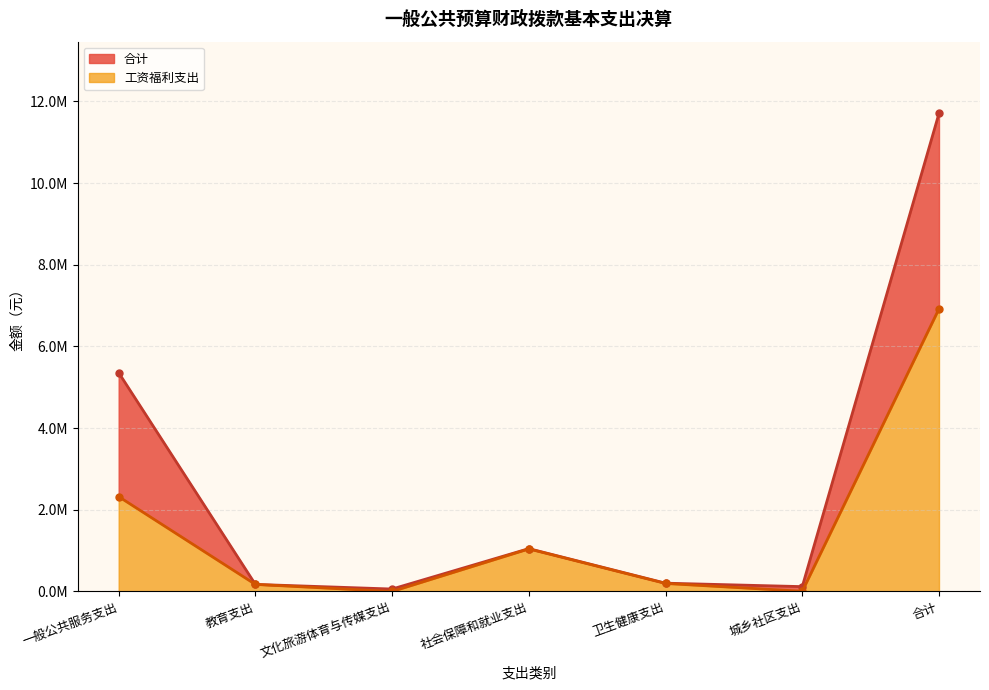

What is the label of the 1st point from the left?

一般公共服务支出